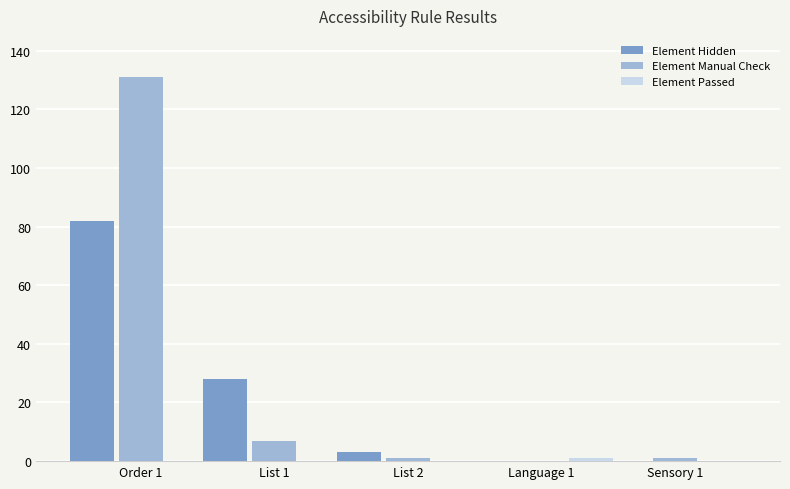

Between Order 1 and Sensory 1, which series saw the biggest shift?

Element Manual Check